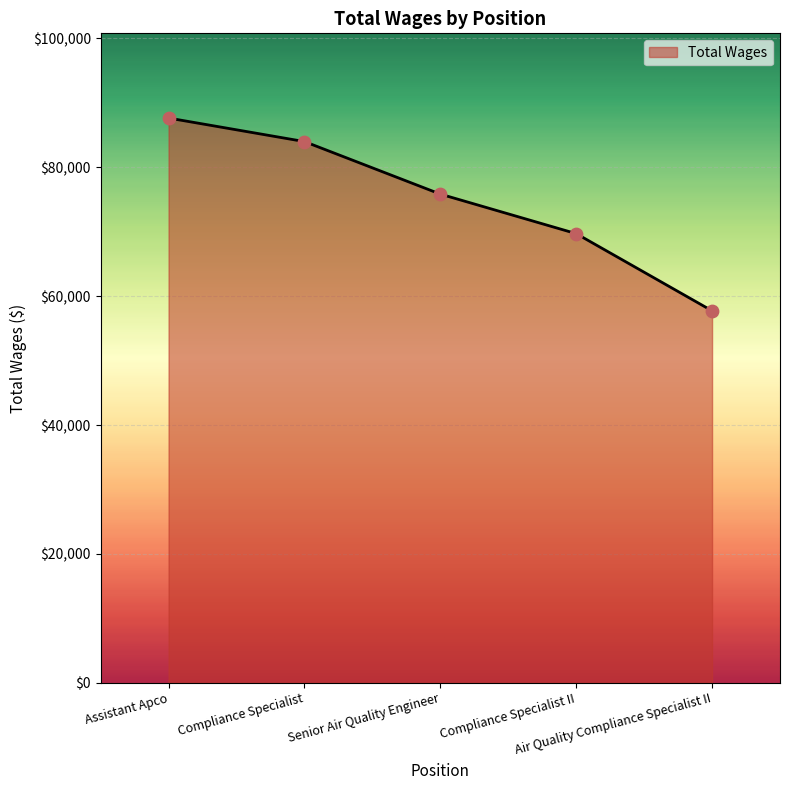

Approximately how many times larger is the value at Air Quality Compliance Specialist II compared to Senior Air Quality Engineer?

0.8